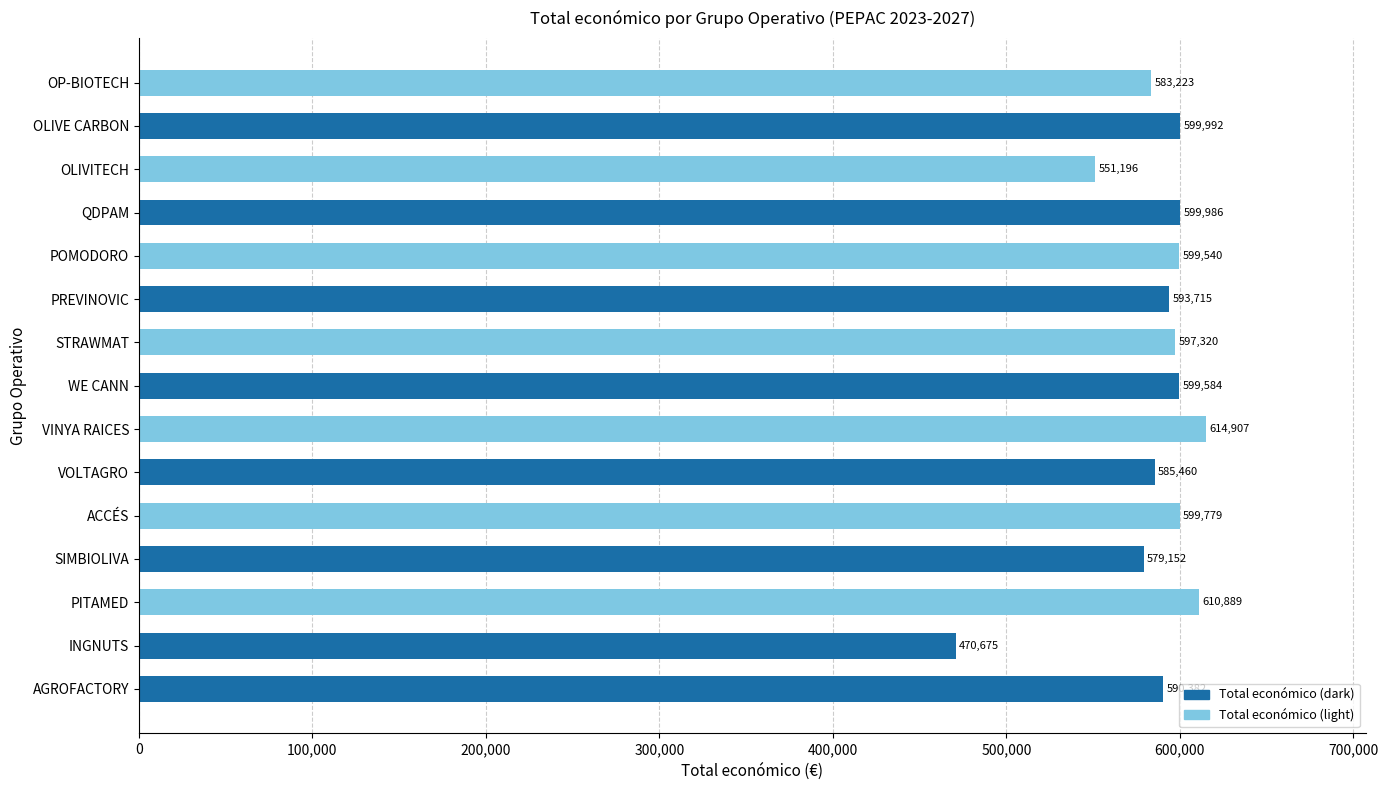

List the labels in order of value, smallest first.

INGNUTS, OLIVITECH, SIMBIOLIVA, OP-BIOTECH, VOLTAGRO, AGROFACTORY, PREVINOVIC, STRAWMAT, POMODORO, WE CANN, ACCÉS, QDPAM, OLIVE CARBON, PITAMED, VINYA RAICES